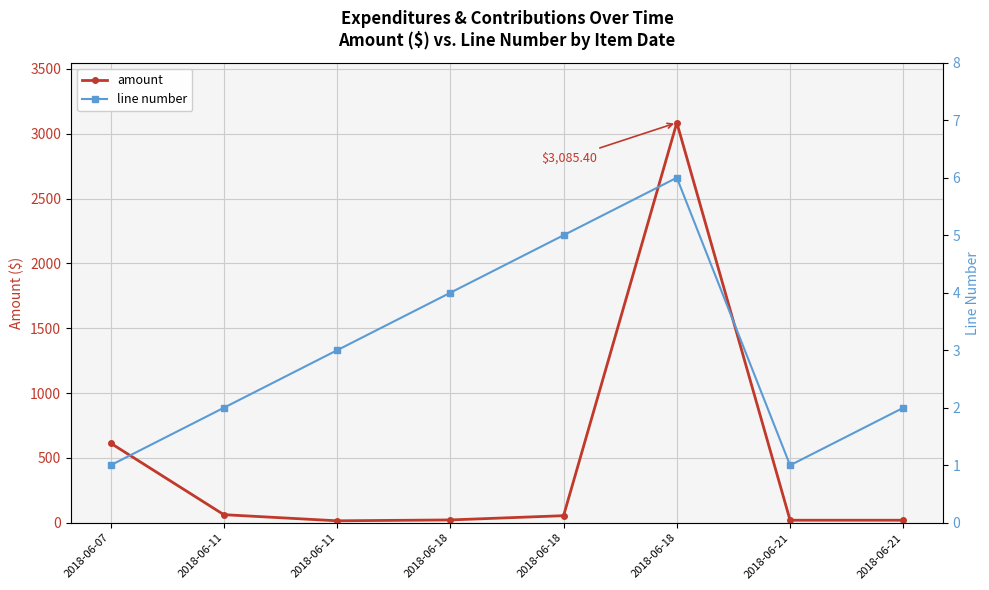

The line number series shows 5.0 at 2018-06-18. True or false?

True